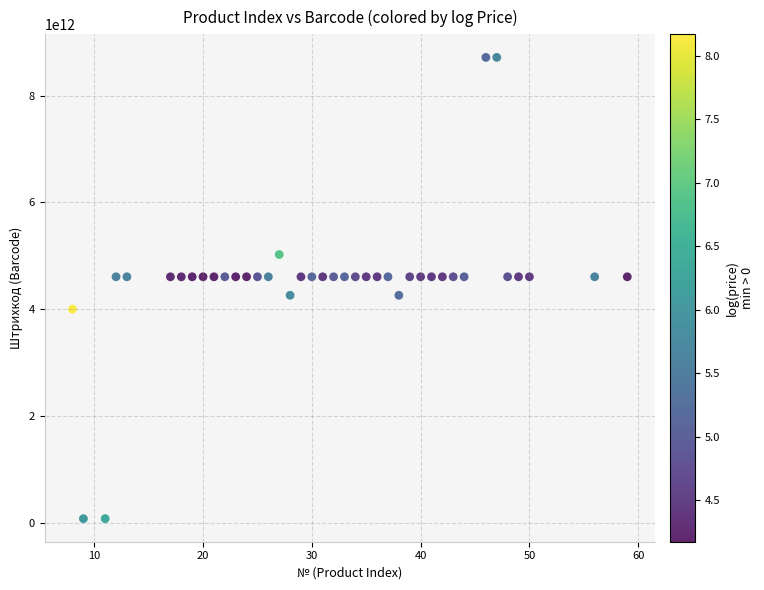

What is the range of X values (max minus min)?

51